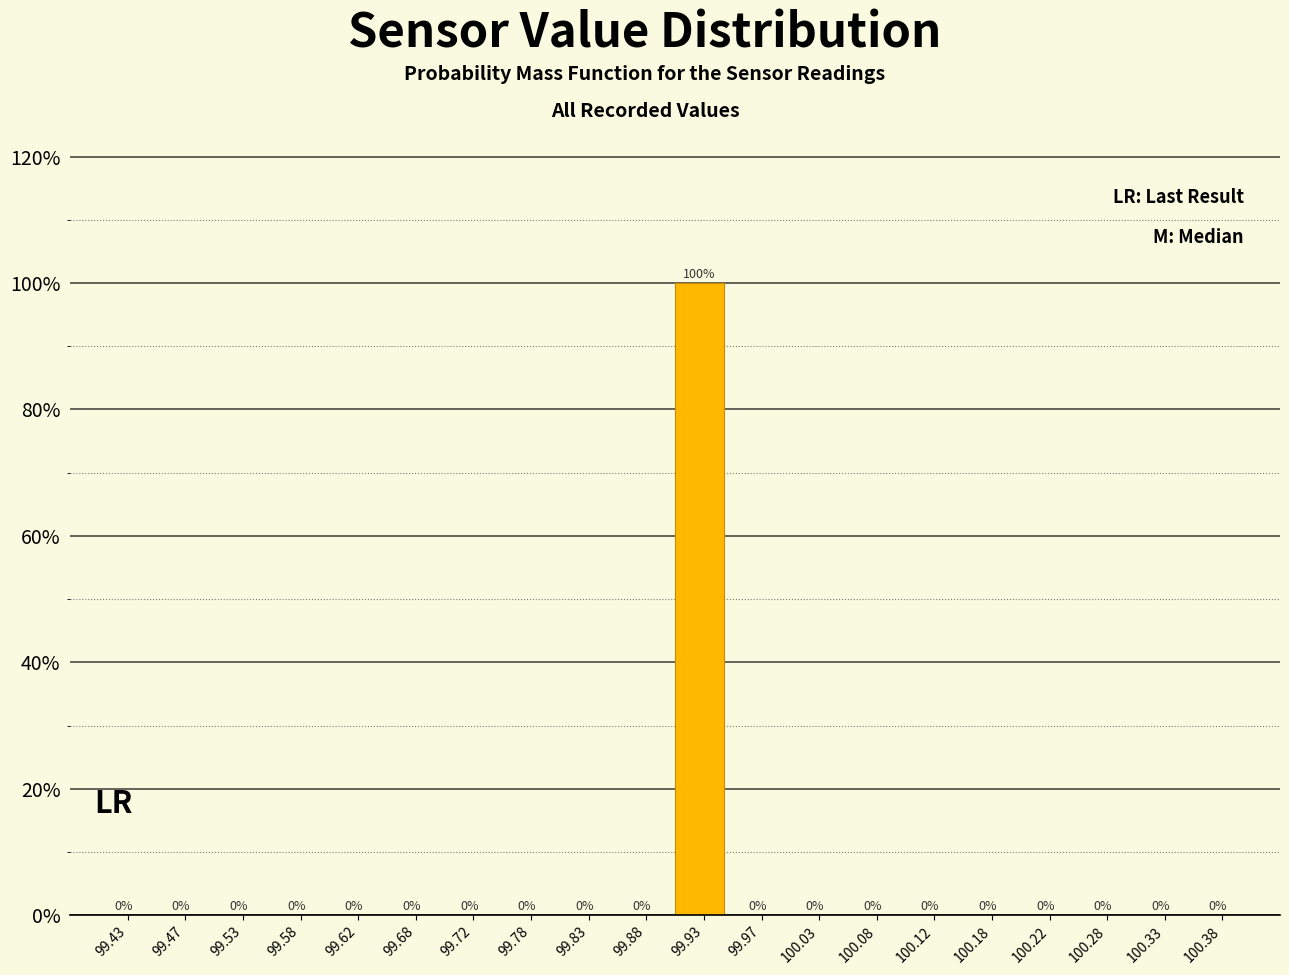

What is the height of the bar covering 99.90 to 99.95 on the x-axis?

100